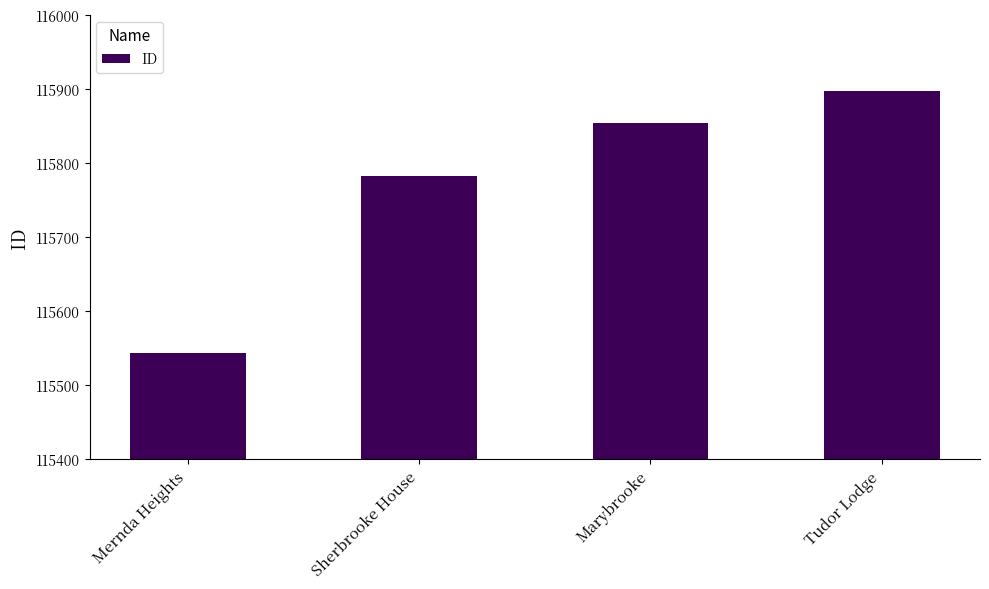

What is the sum of all values?

463076